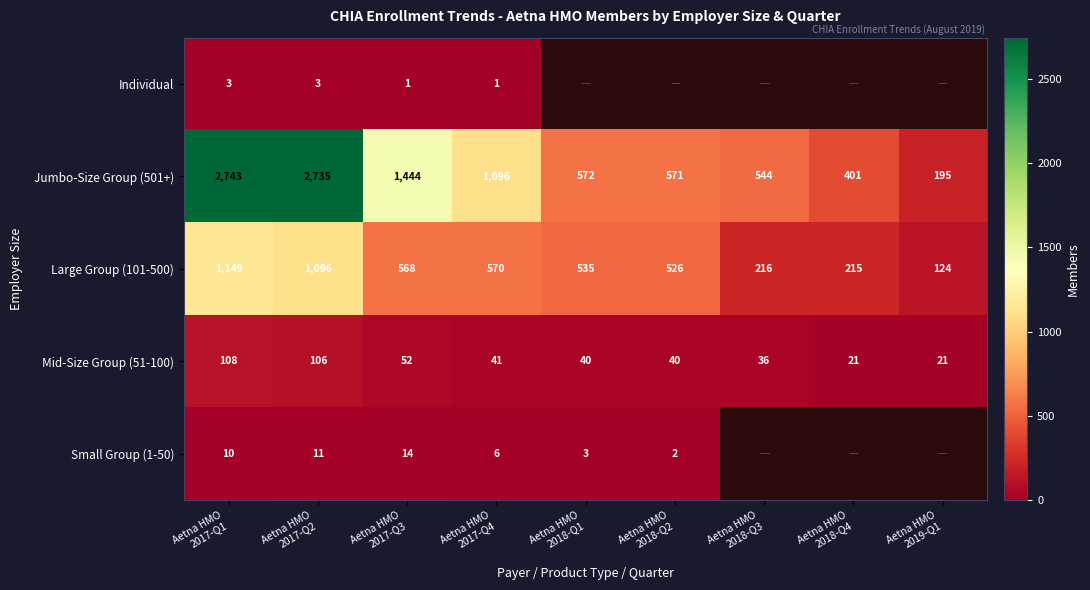

What is the average value of the Large Group (101-500) series?

555